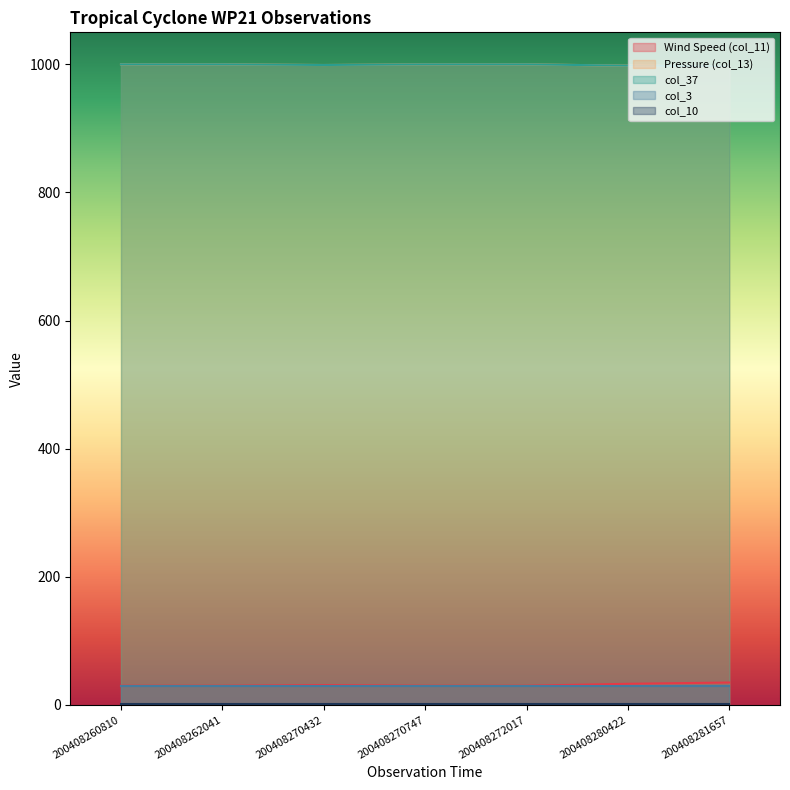

What is the sum of the Pressure (col_13) values at 200408272017 and 200408270747?

2000